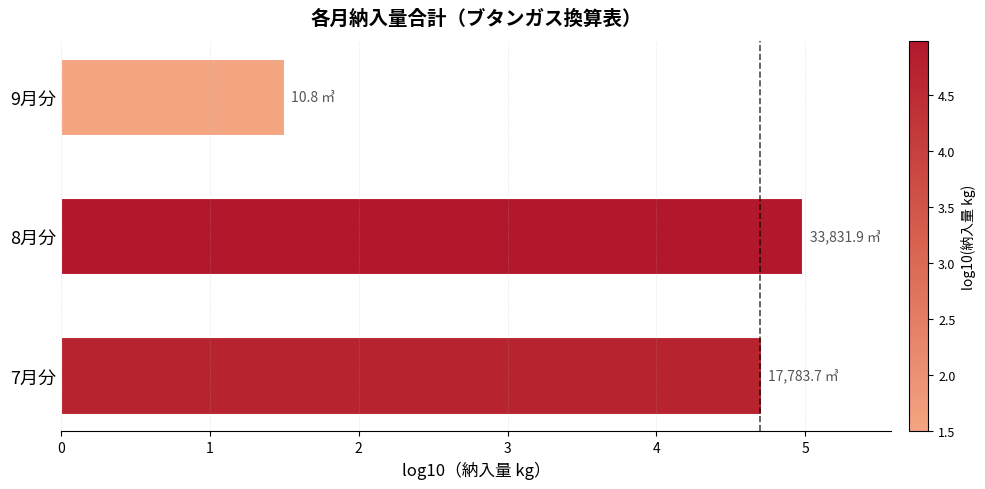

At which category does the chart reach its minimum across all series?

9月分